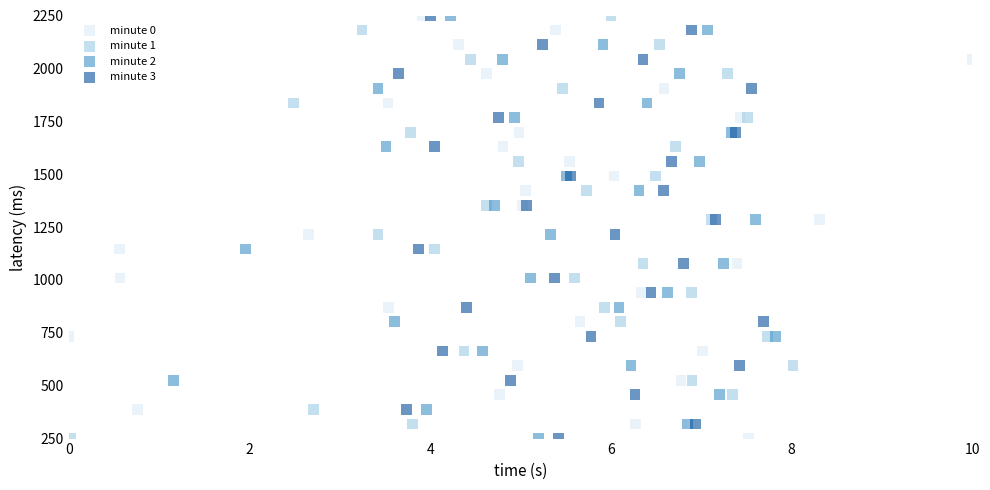

What are all the series names shown in the legend?

minute 0, minute 1, minute 2, minute 3